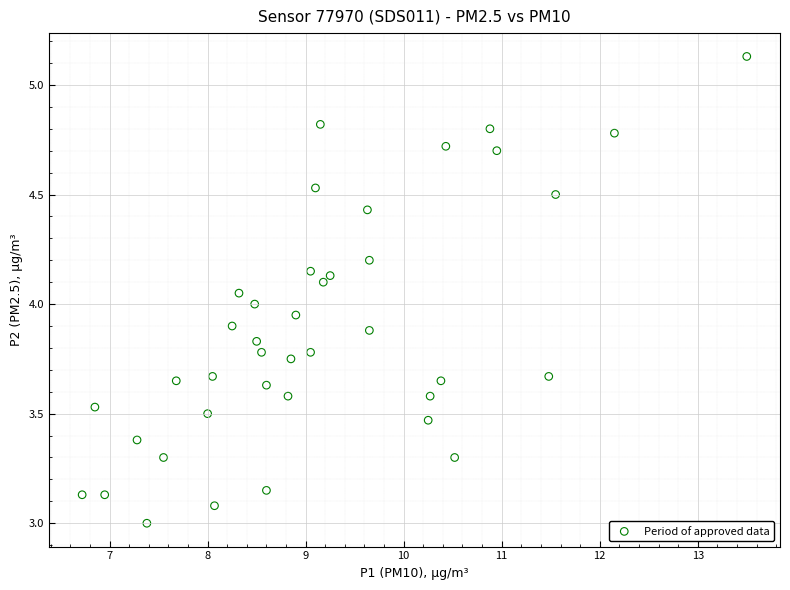

What is the range of X values (max minus min)?

6.8